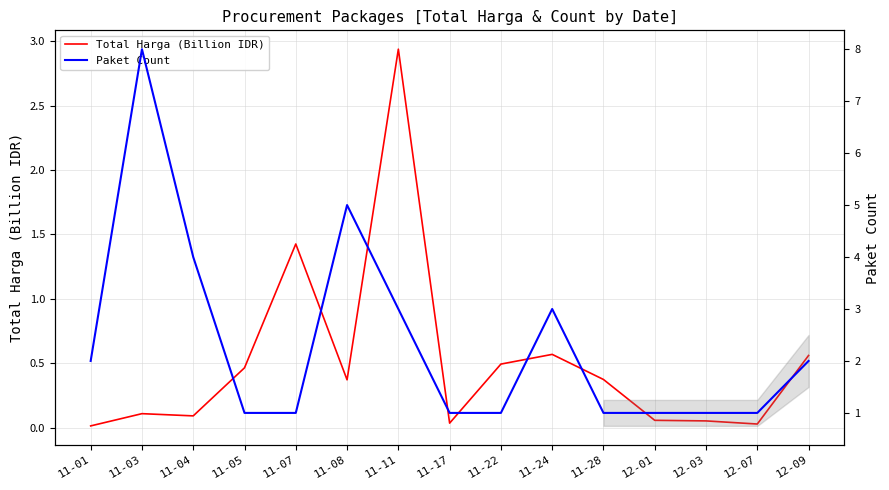

Which series has the largest total across all categories?

Paket Count